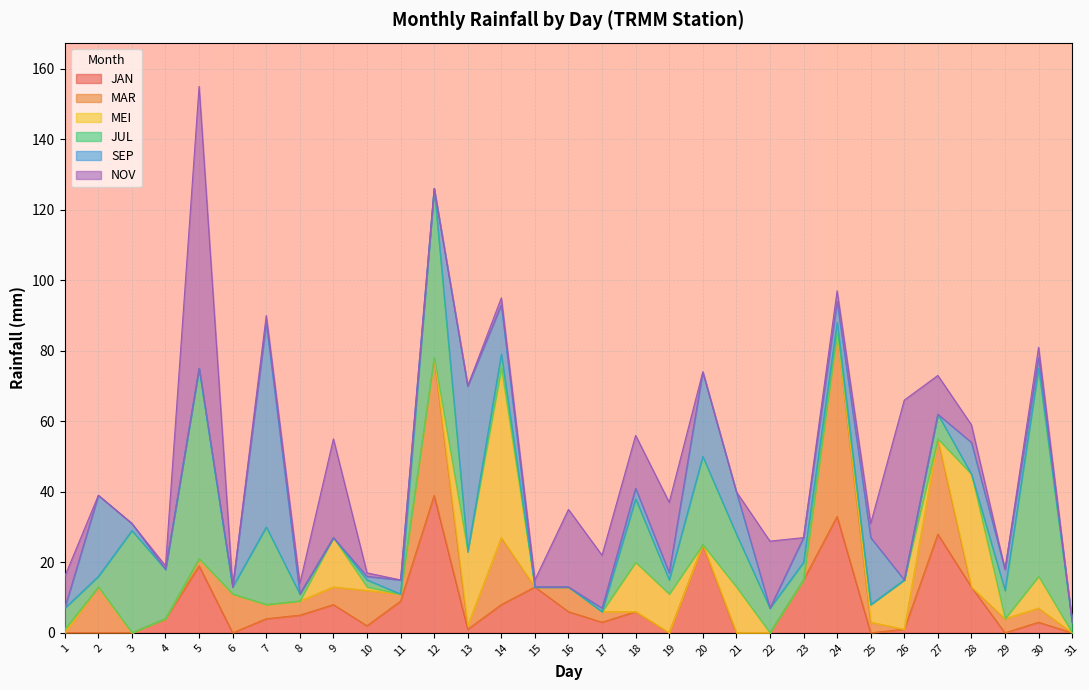

The value of JUL at 7 is 37. True or false?

False